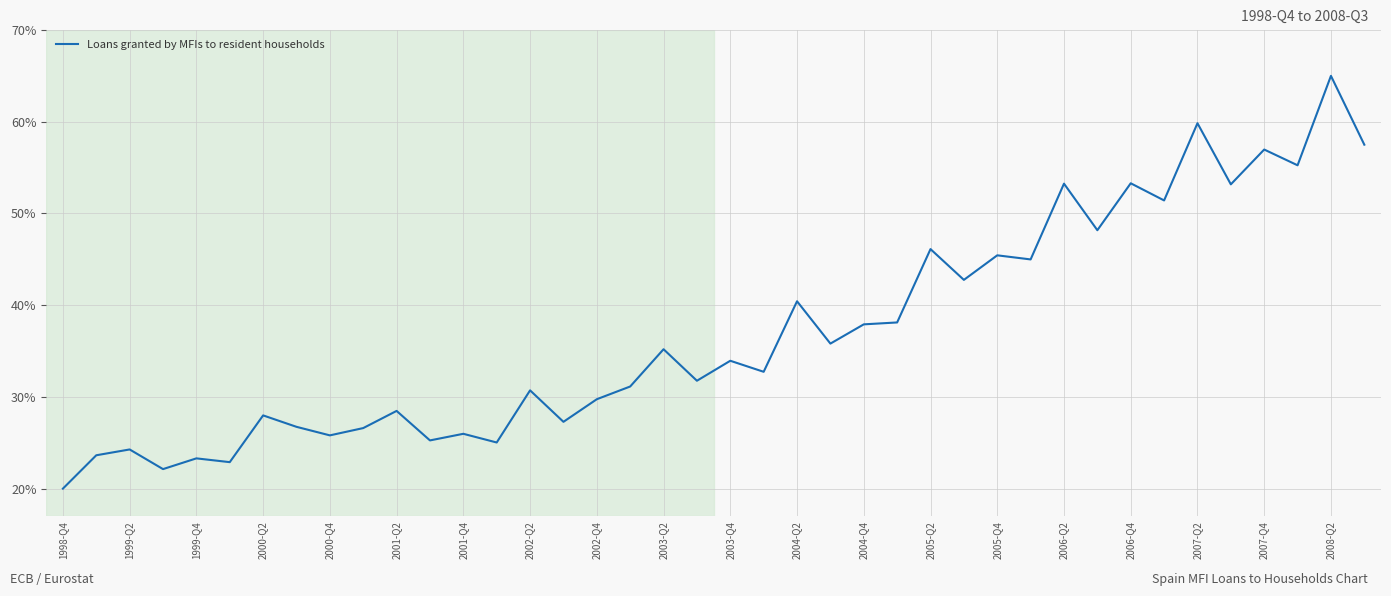

What is the maximum value shown in the chart?

65.0